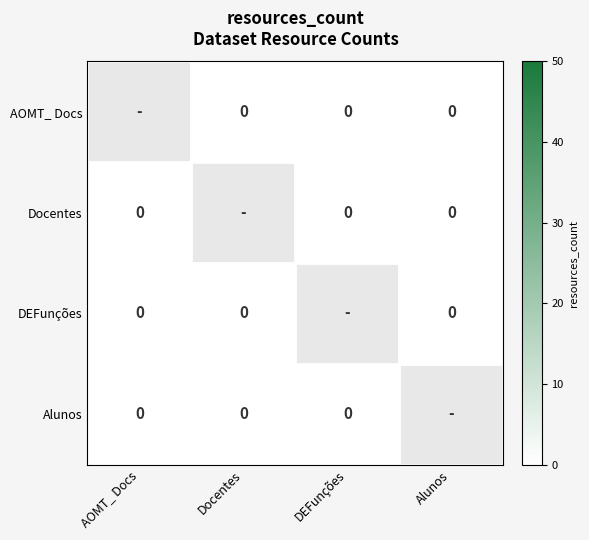

Which series has the largest total across all categories?

Alunos